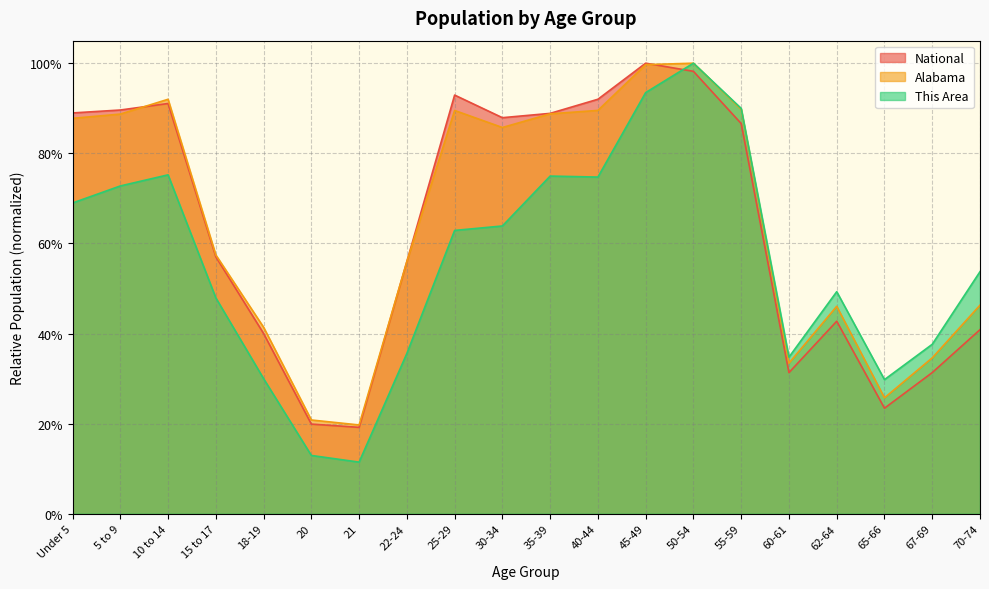

How many times do National and Alabama cross each other?

3